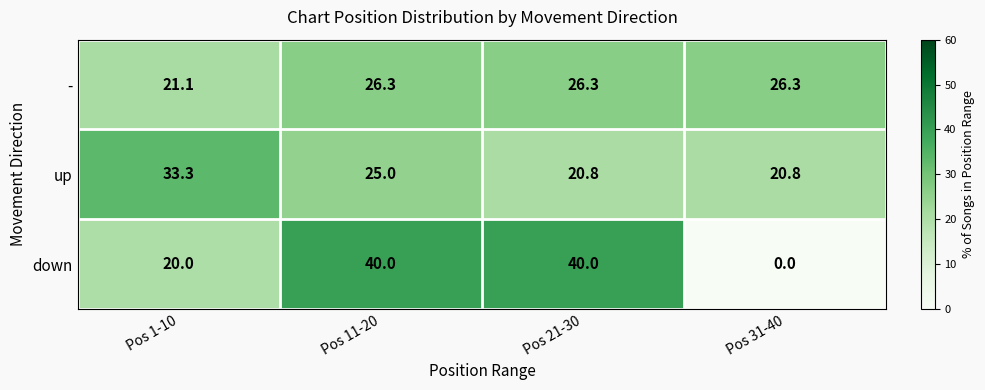

How many data points in up are less than 25?

2